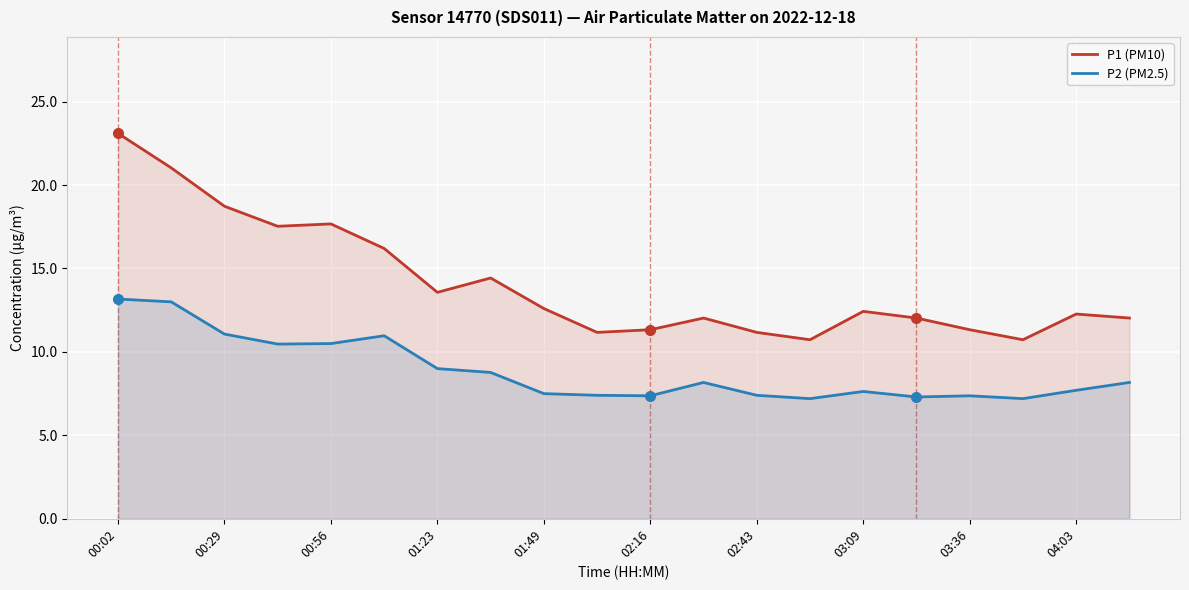

True or false: P2 (PM2.5) and P1 (PM10) cross at least once.

False